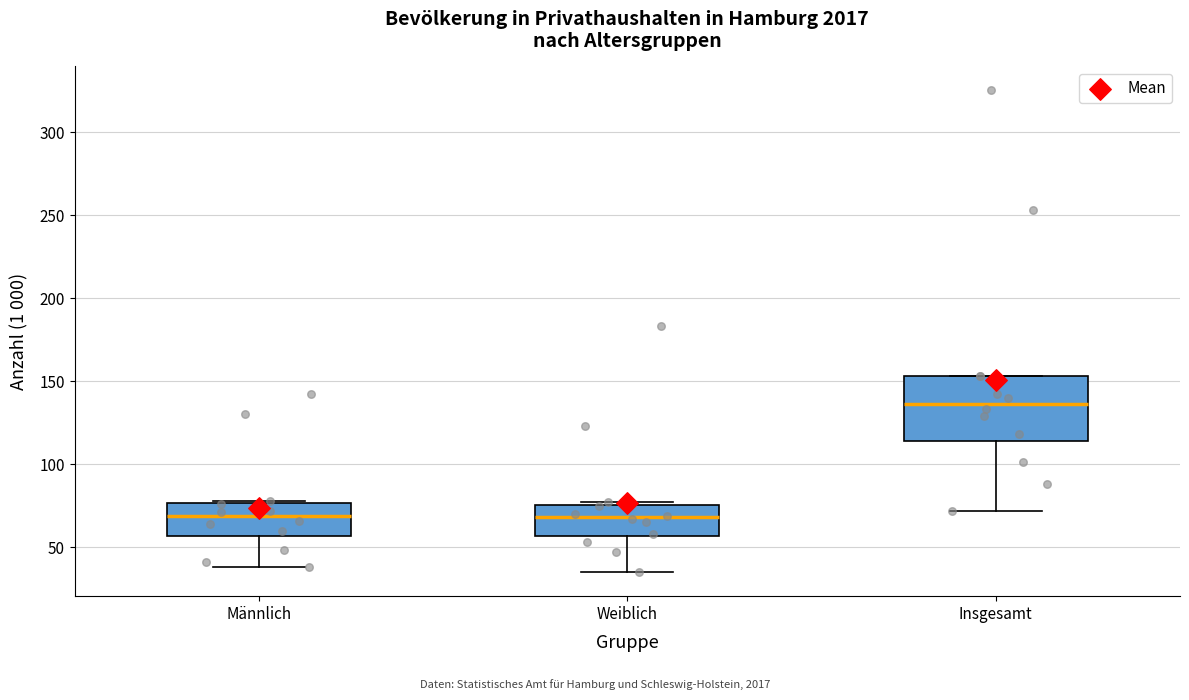

Where is the upper edge of the box for Insgesamt on the y-axis? The values are not printed on the chart, so give them approximately, as read against the axis.

155